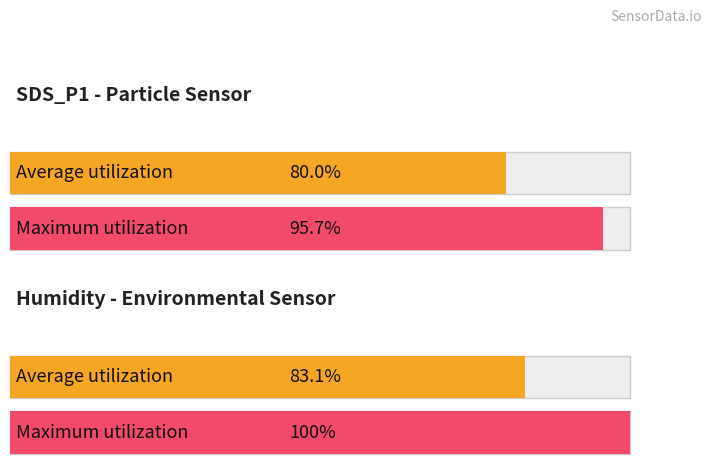

How many bars are there in total?

4